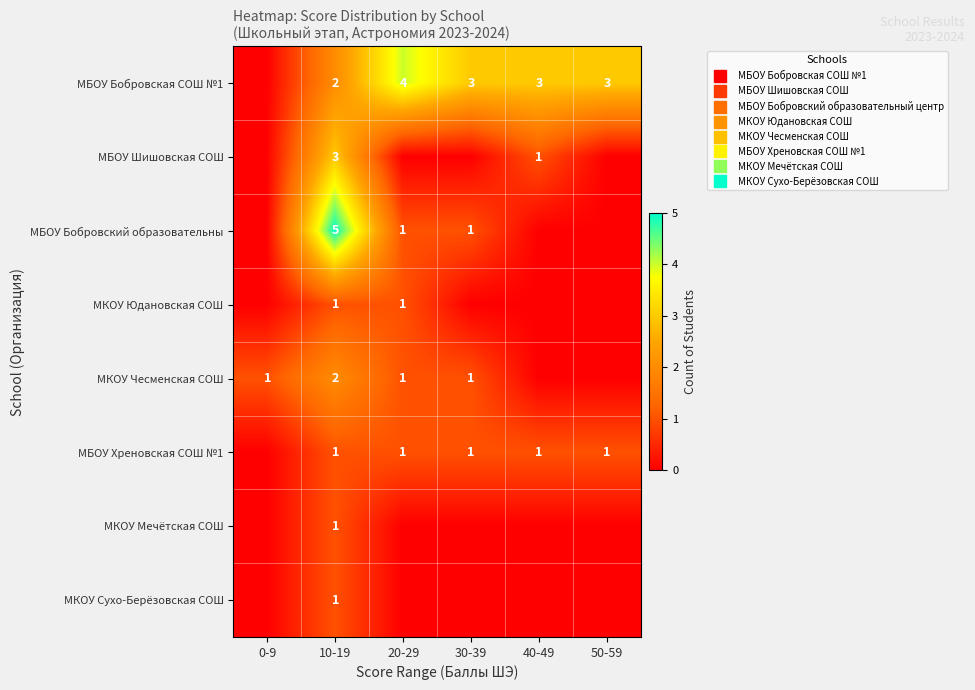

What is the spread (max minus min) of values at 40-49?

3